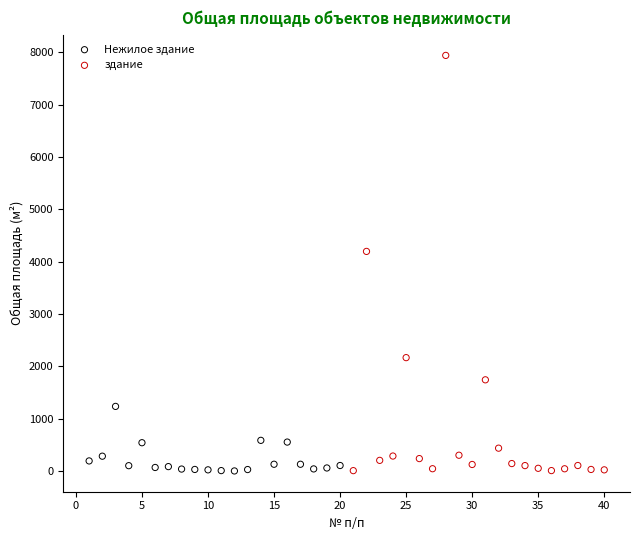

Which series has the largest Y range (max minus min)?

здание